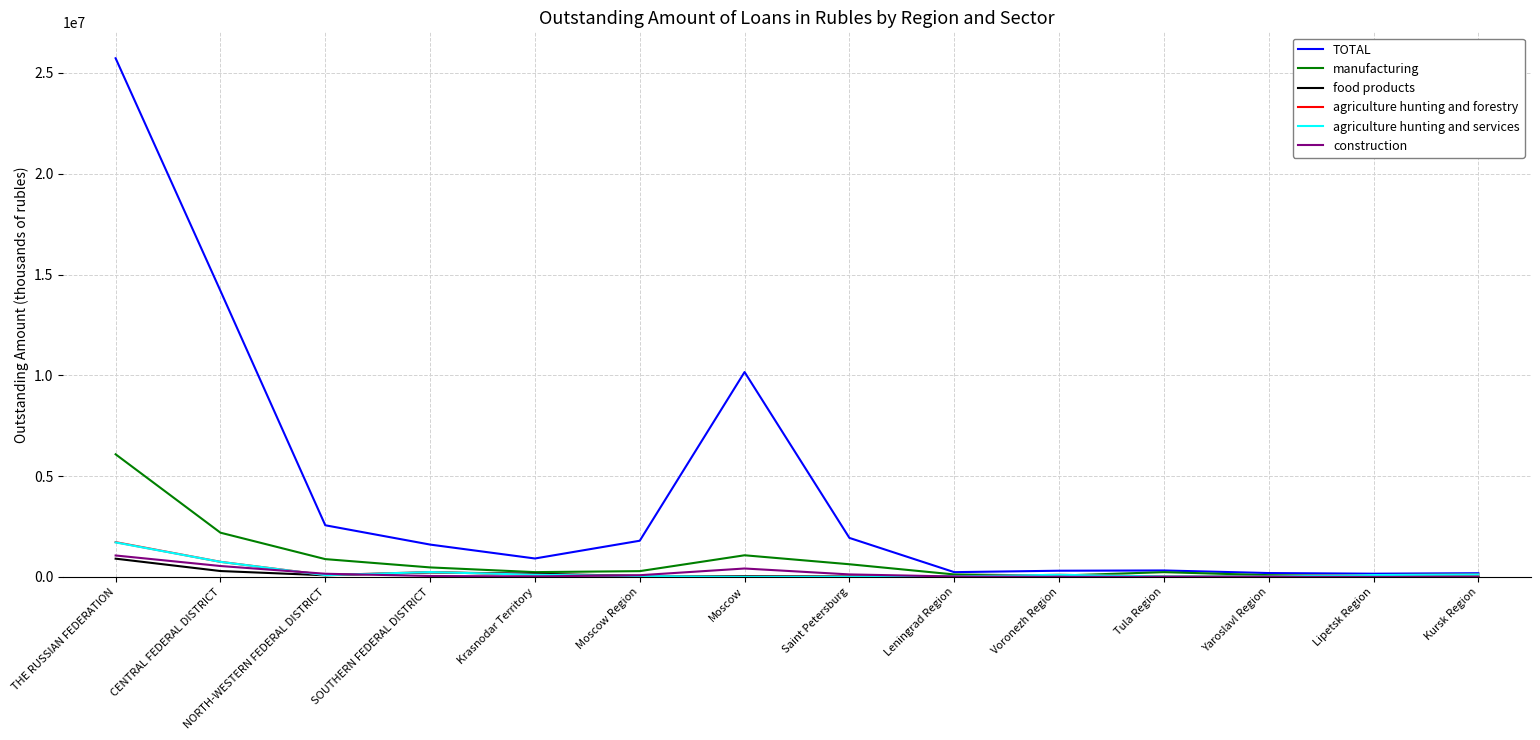

Is this an area chart (filled region under the line)?

No